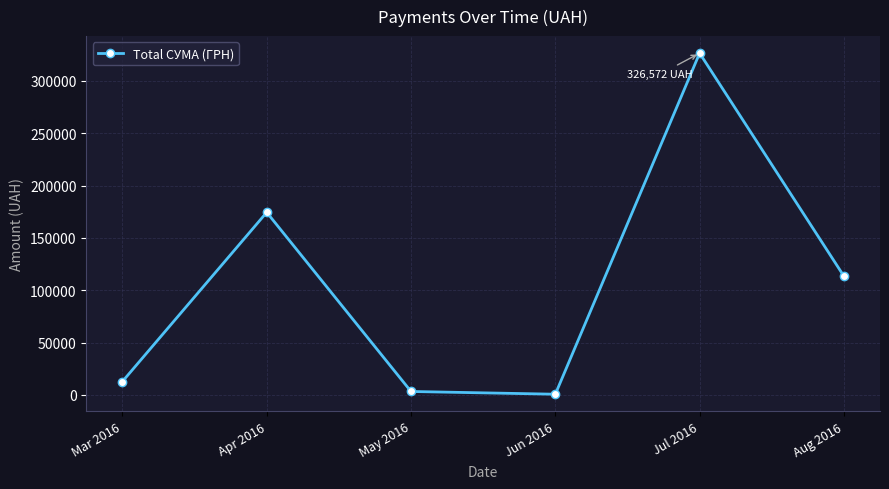

What is the average value?

105163.0